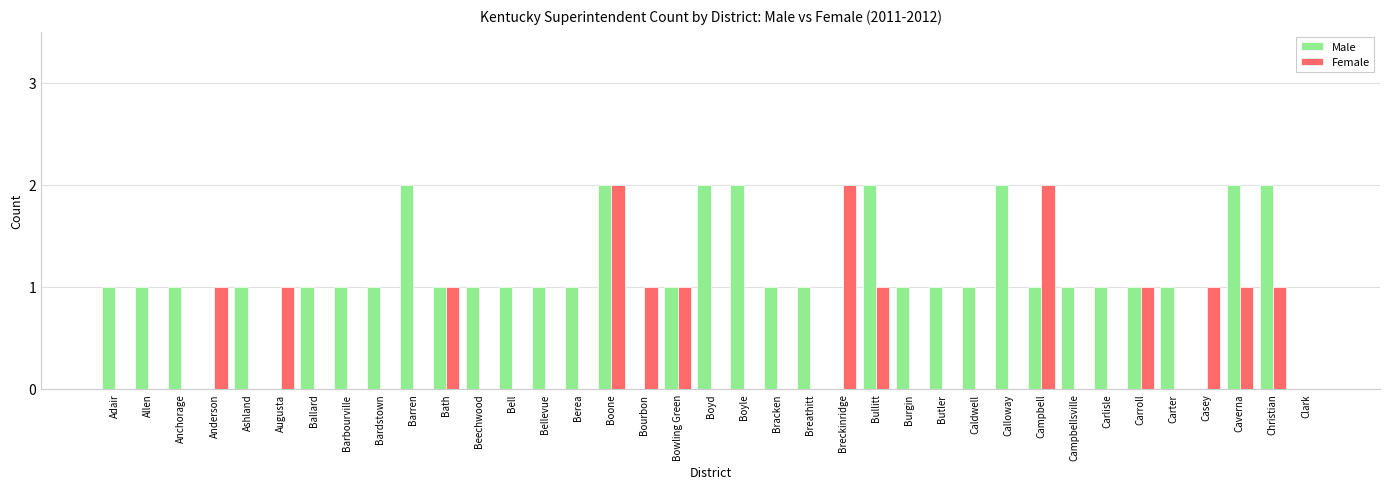

What are all the series names shown in the legend?

Male, Female